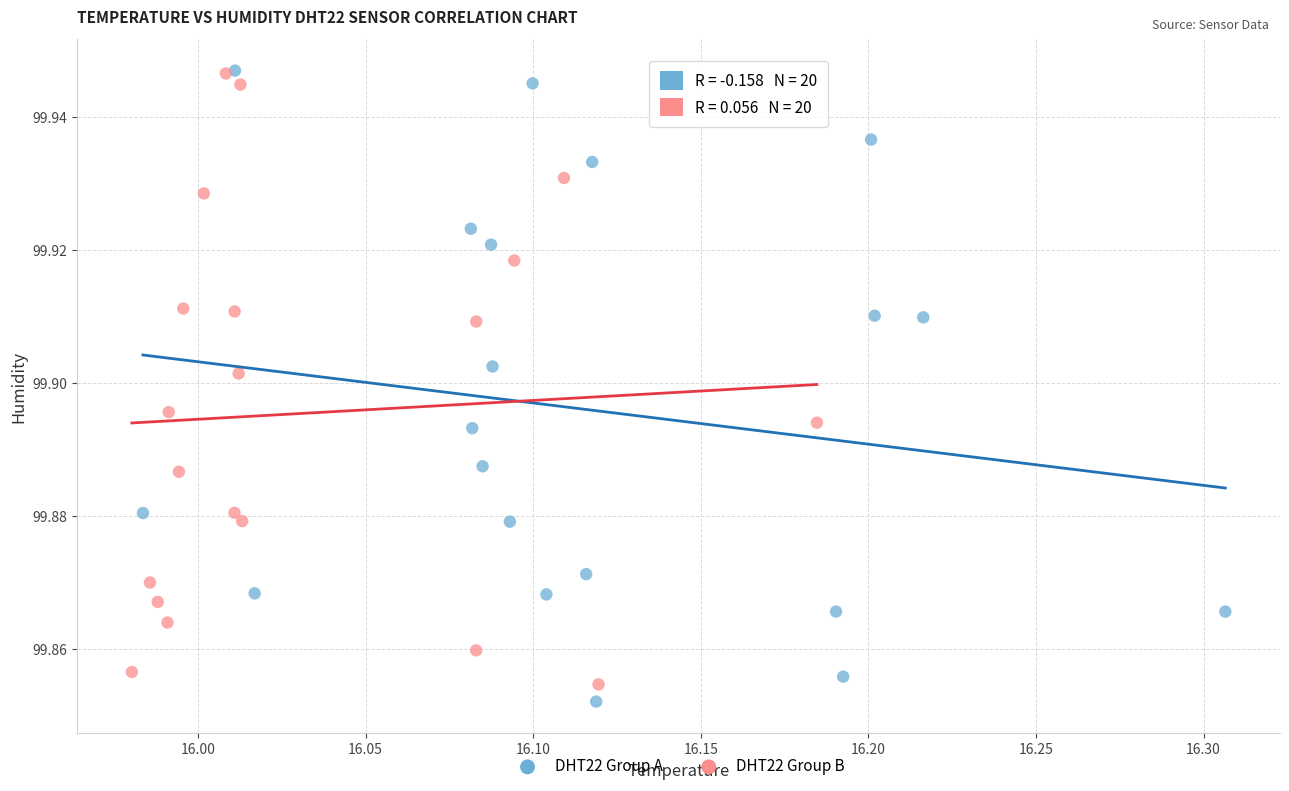

What are all the series names shown in the legend?

DHT22 Group A, DHT22 Group B